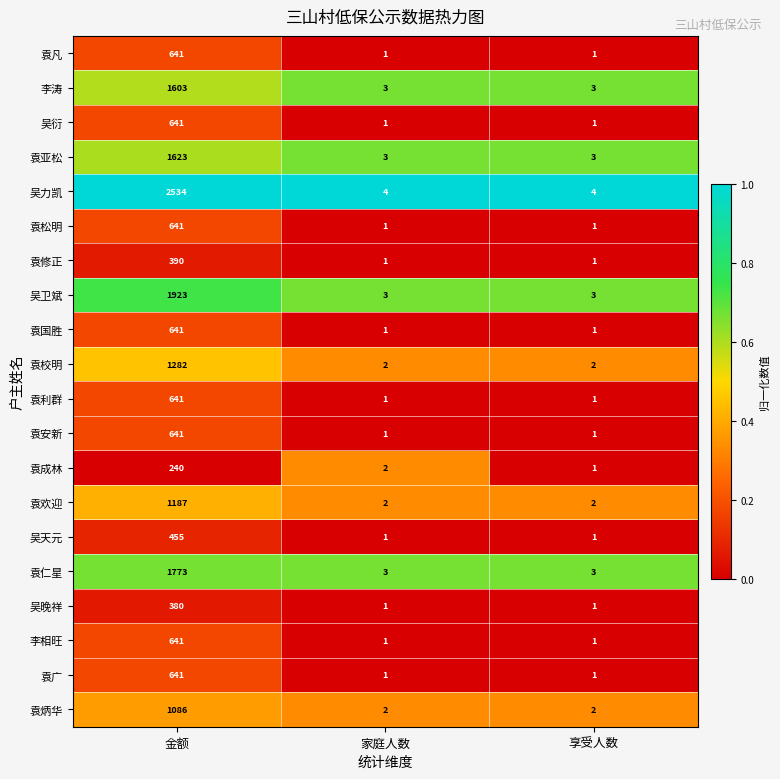

Count the number of categories in the chart.

3